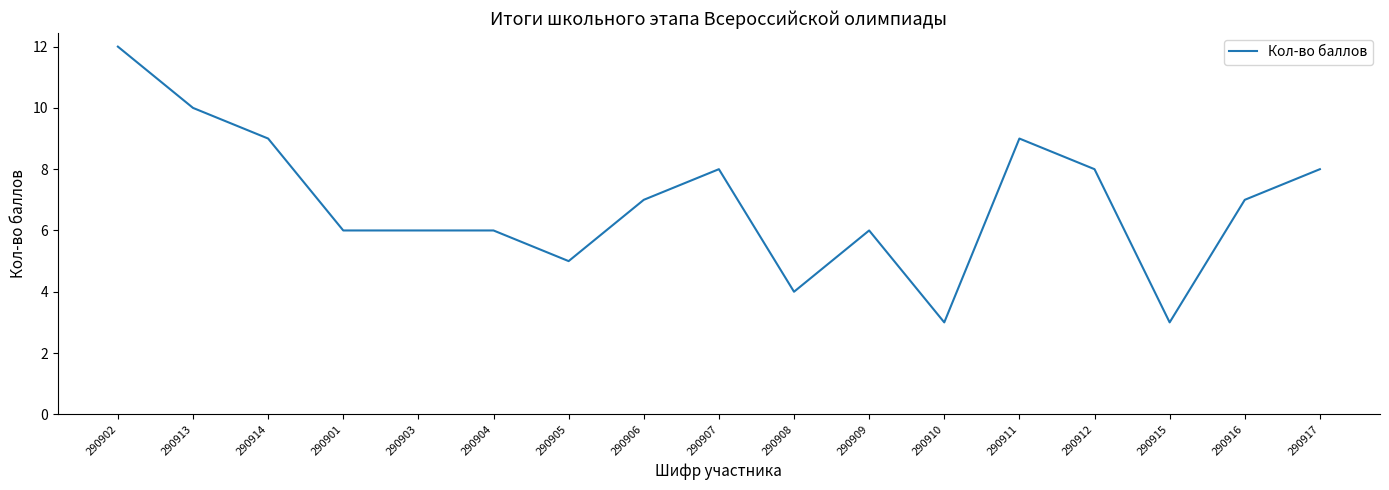

What position from the right is 290903?

13